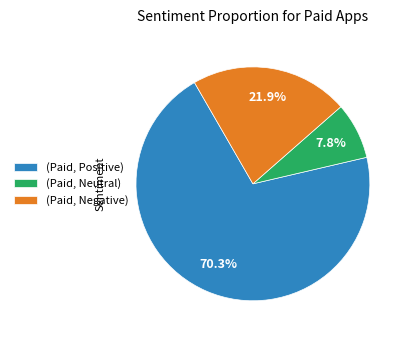

Which has a higher value, (Paid, Neutral) or (Paid, Negative)?

(Paid, Negative)